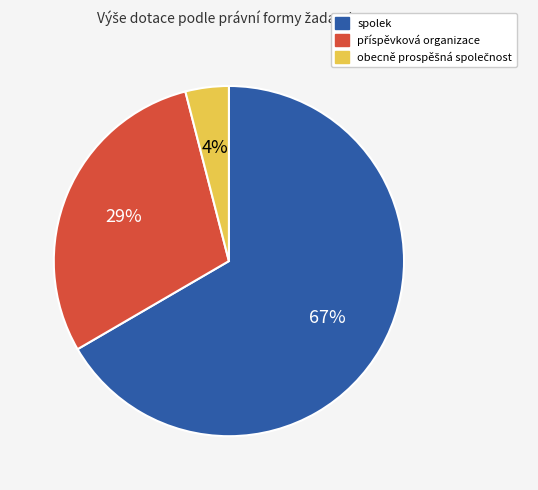

Is there any slice that represents more than half of the pie?

Yes